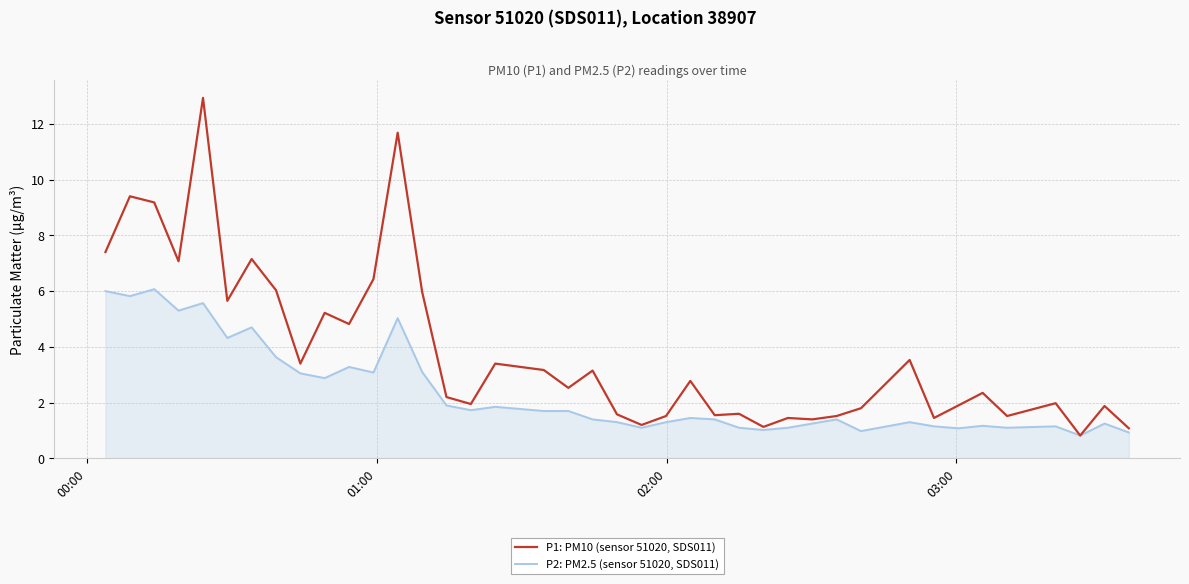

Which series has the largest range (max minus min)?

P1: PM10 (sensor 51020, SDS011)